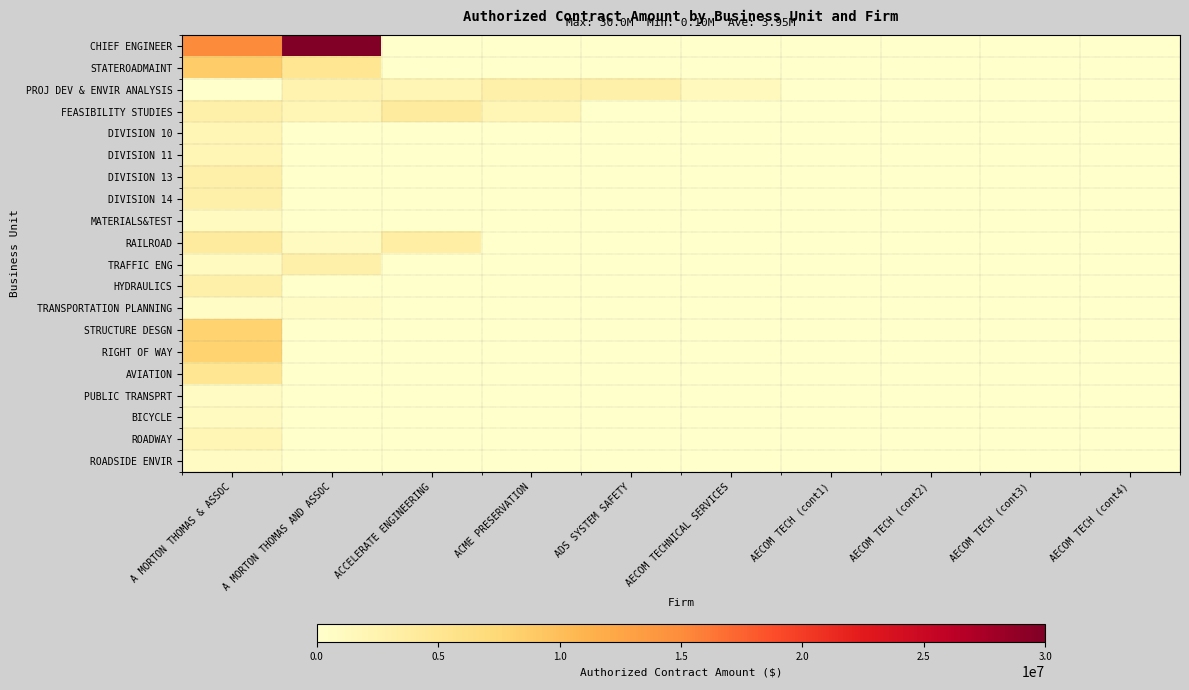

Which series changed the most between ACCELERATE ENGINEERING and AECOM TECH (cont4)?

FEASIBILITY STUDIES